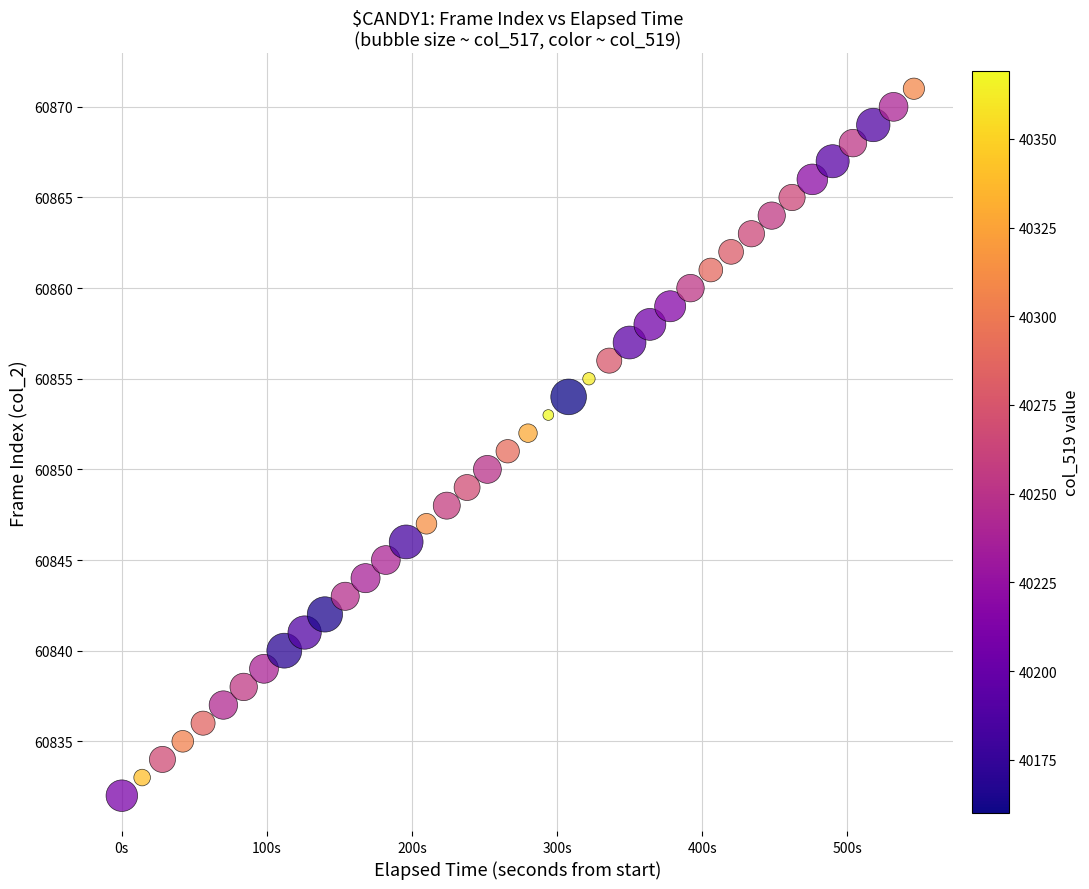

What is the range of Y values (max minus min)?

39